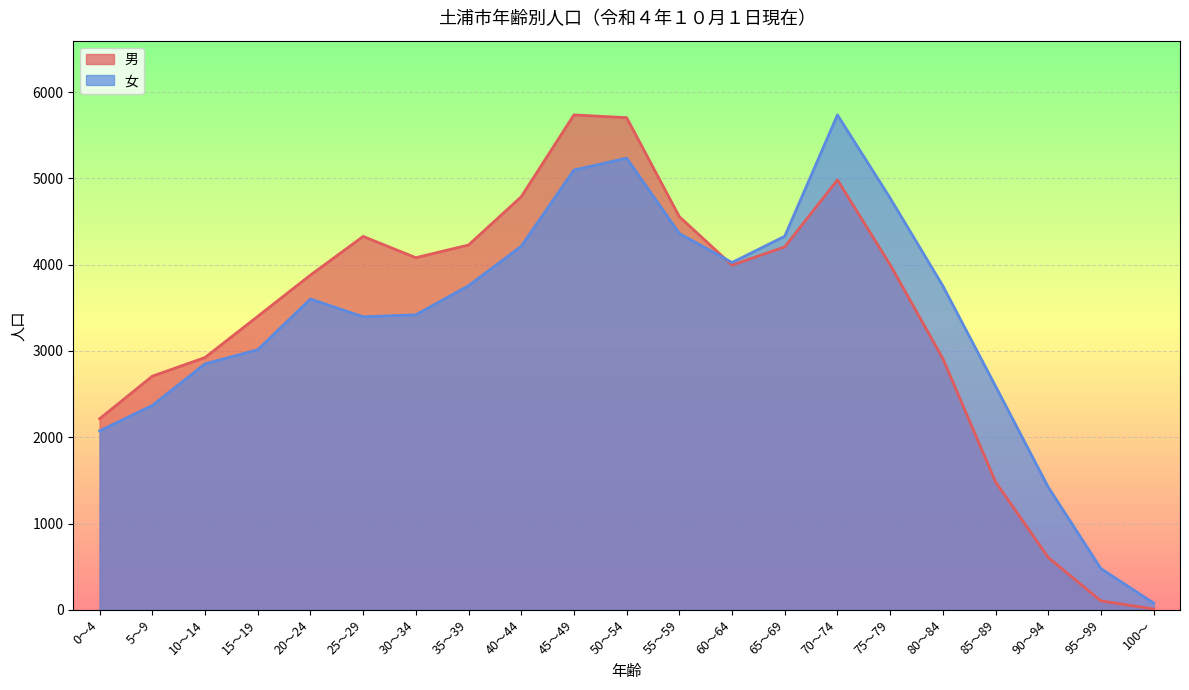

At 25～29, list the series in order from smallest to largest.

女, 男